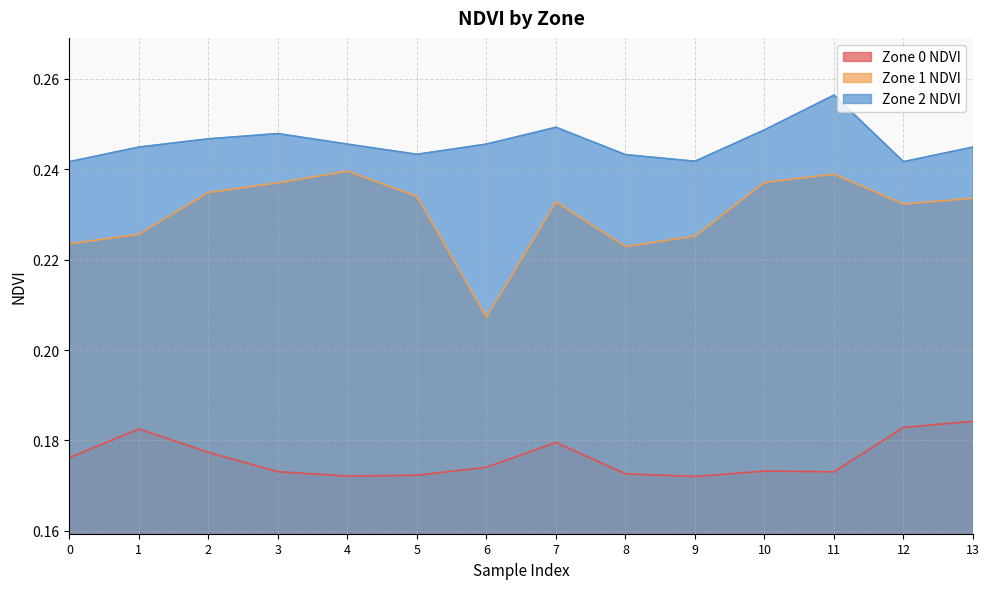

How many lines are shown in the chart?

3